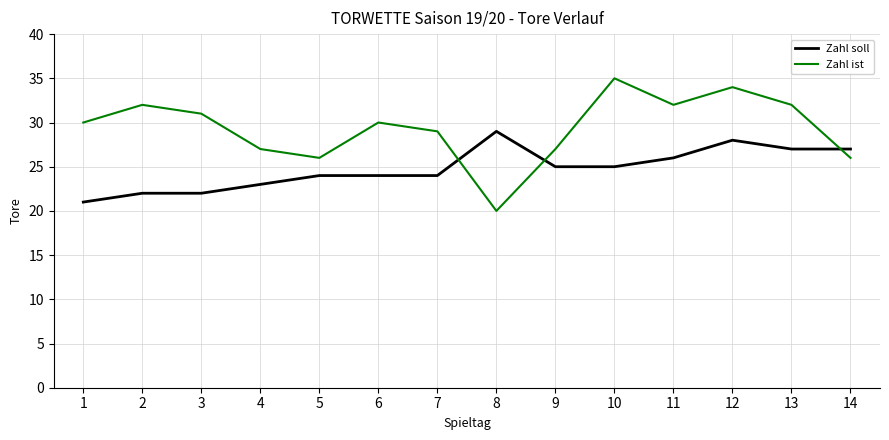

What is the smallest value displayed?

20